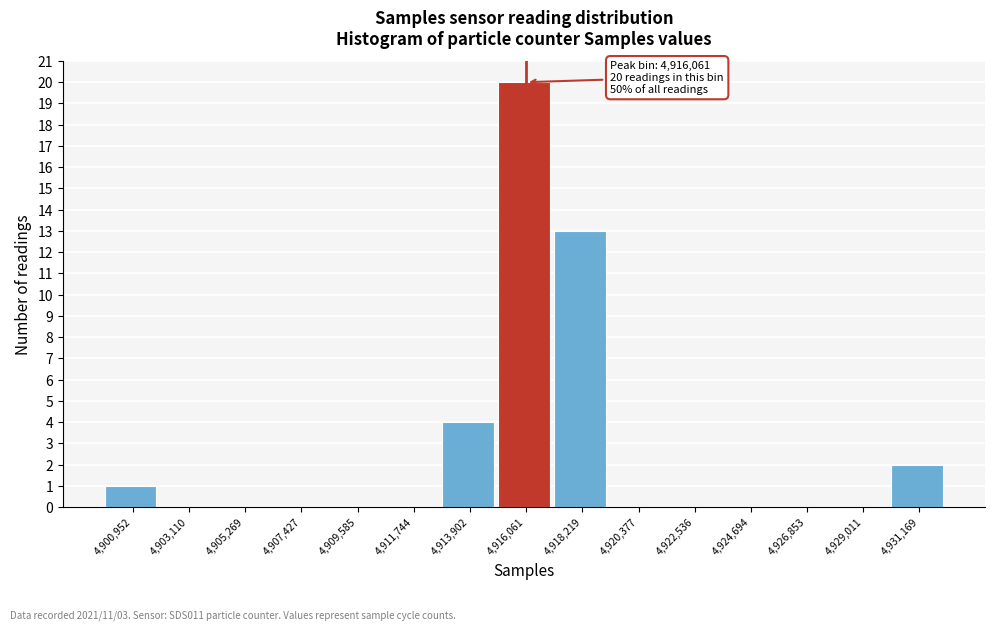

Which range on the x-axis has the tallest bar?

4915000 to 4917000